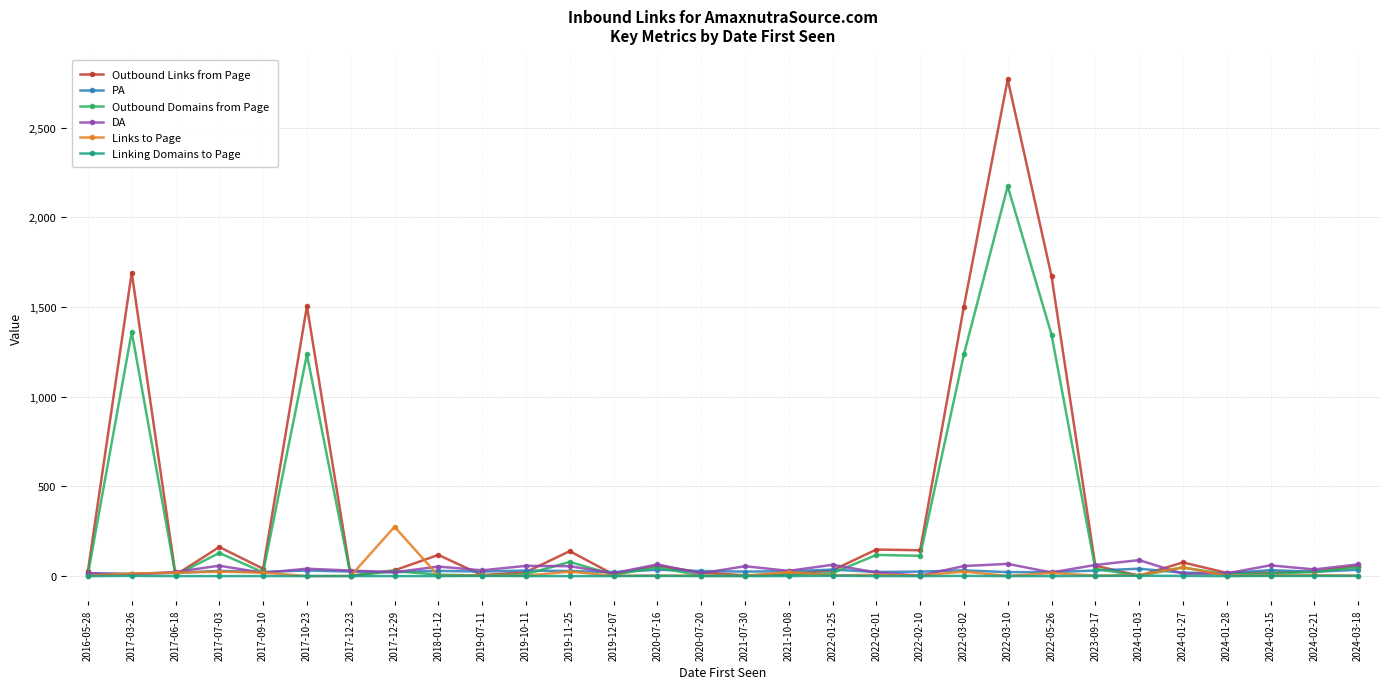

What is the label of the 6th point from the right?

2024-01-03